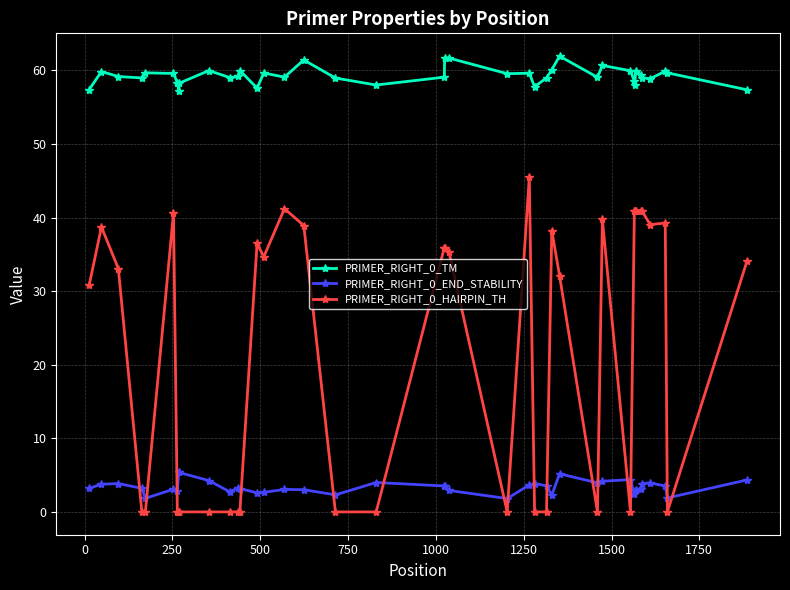

Which series has the largest total across all categories?

PRIMER_RIGHT_0_TM